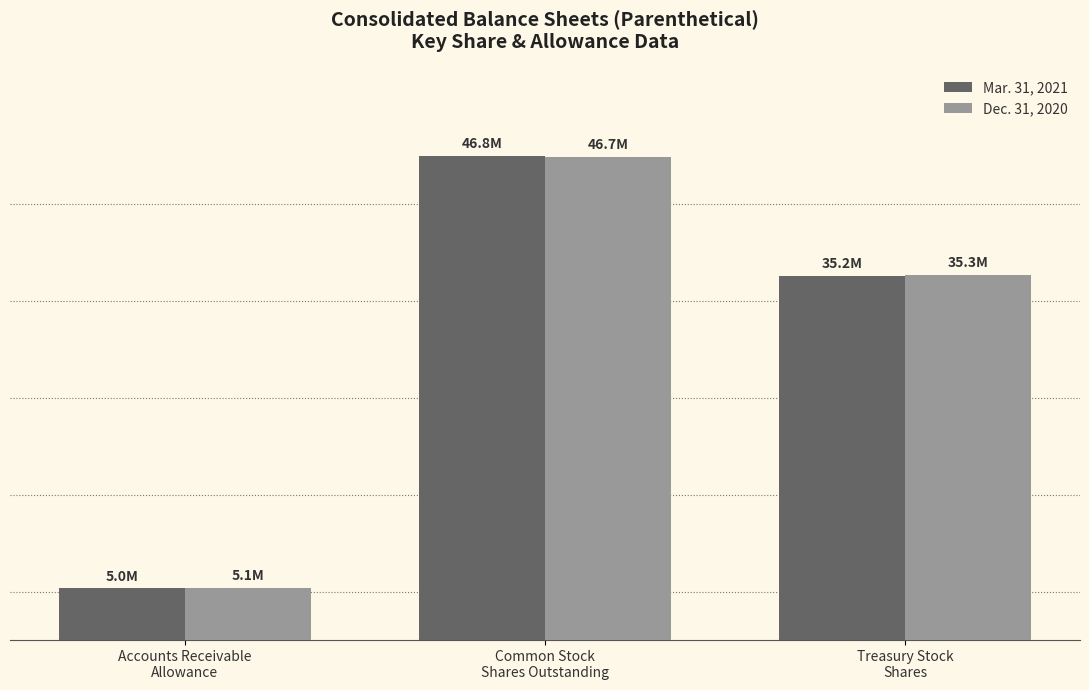

Does the chart contain stacked bars?

No